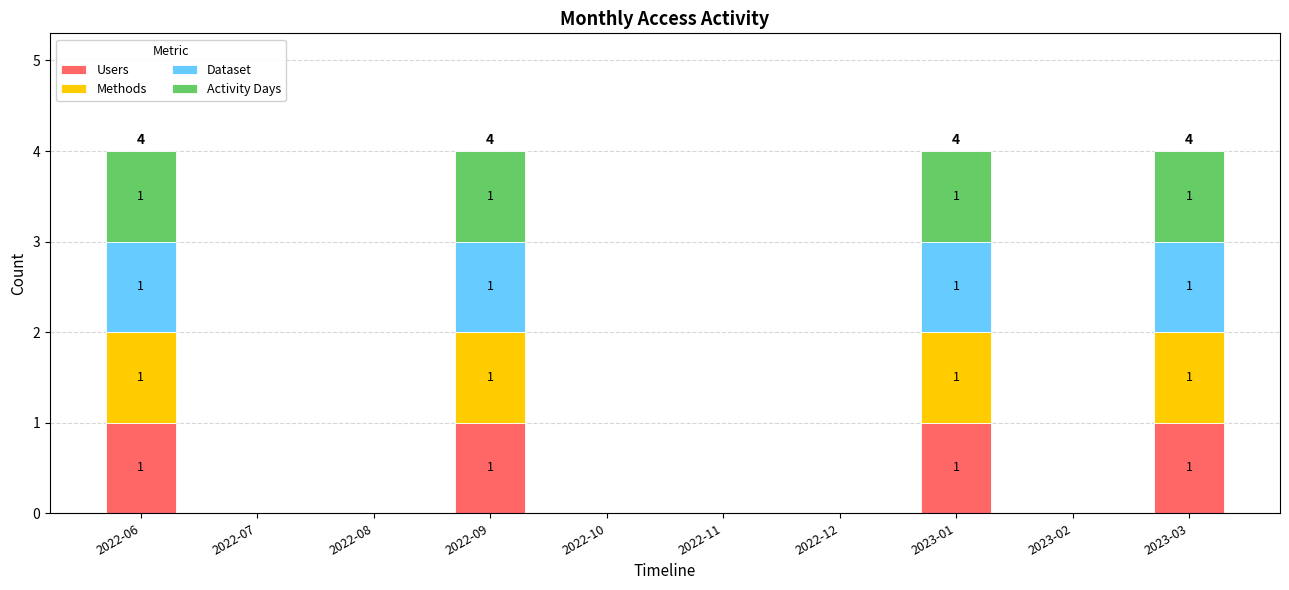

How many Users values are between 0 and 1?

10